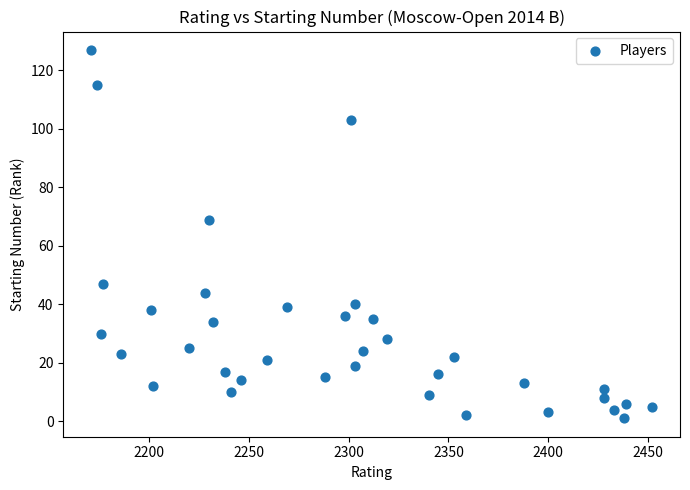

What is the range of X values (max minus min)?

281